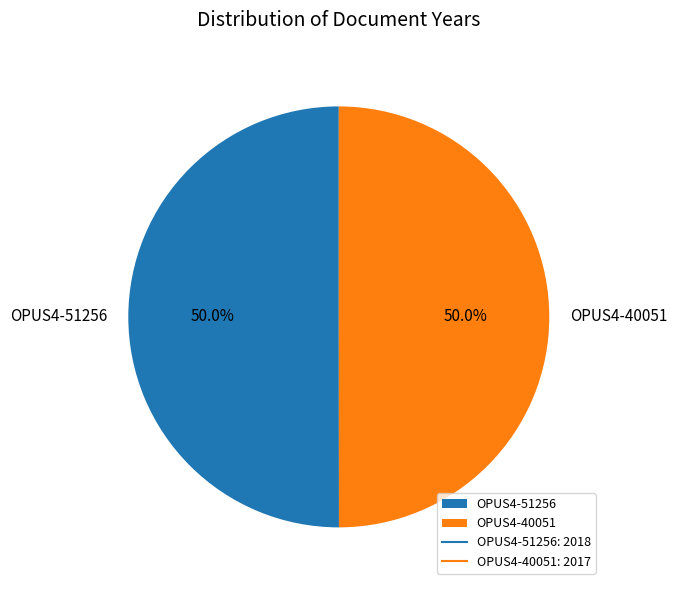

What is the ratio of the value at OPUS4-51256 to the value at OPUS4-40051?

1.0